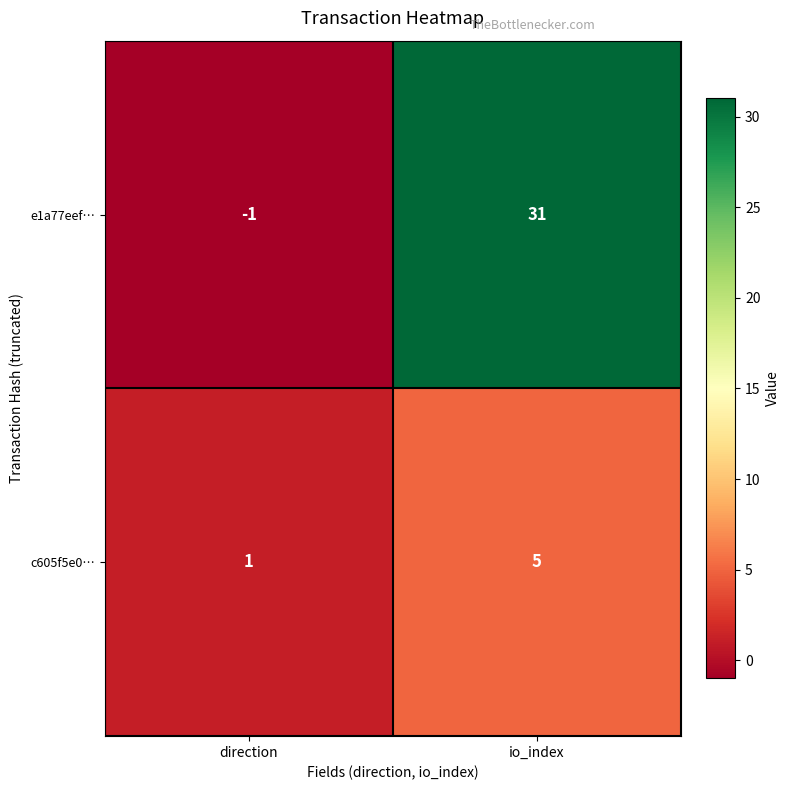

How many categories are shown in the chart?

2